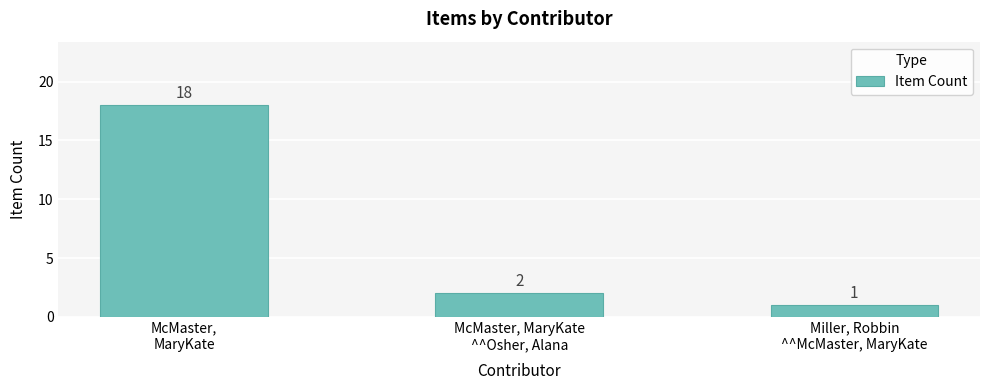

The value at McMaster, MaryKate
^^Osher, Alana is 2. True or false?

True